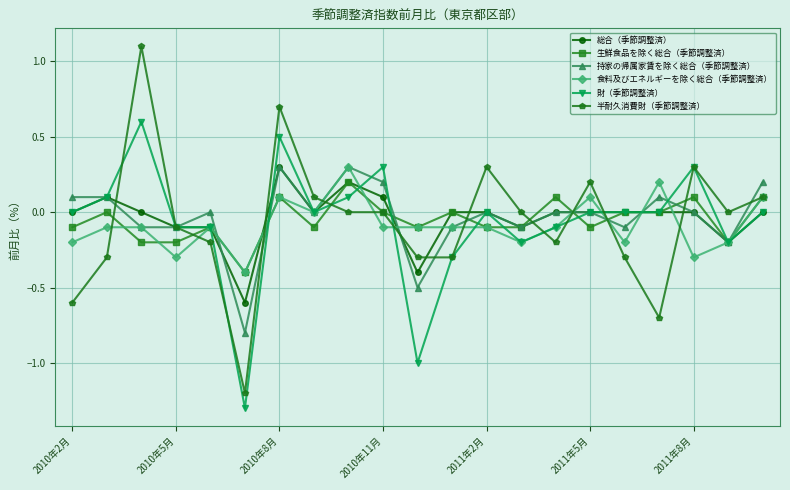

True or false: 財（季節調整済） has more than 2 interior local peaks.

True